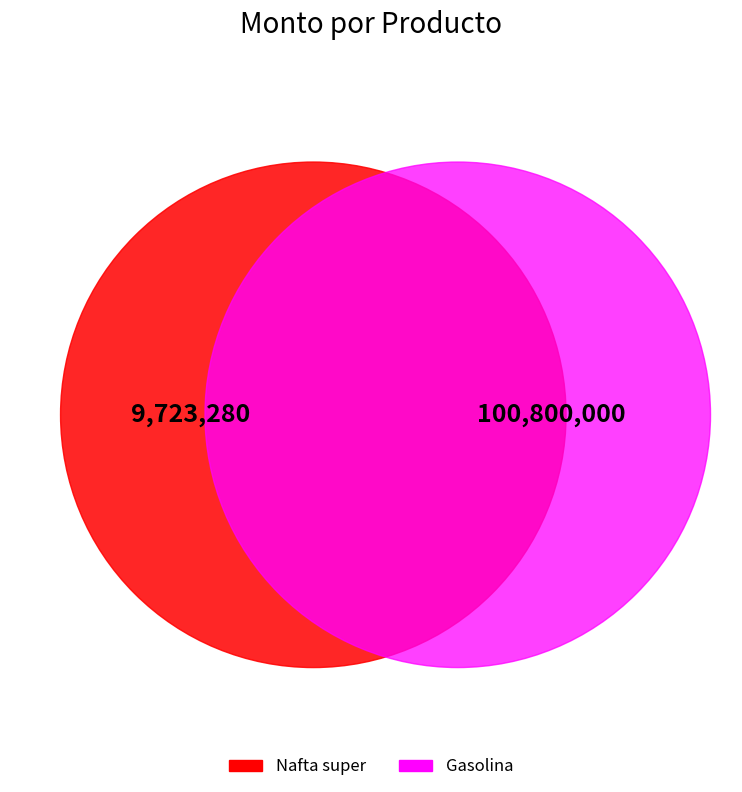

Which slice is the smallest?

Nafta super